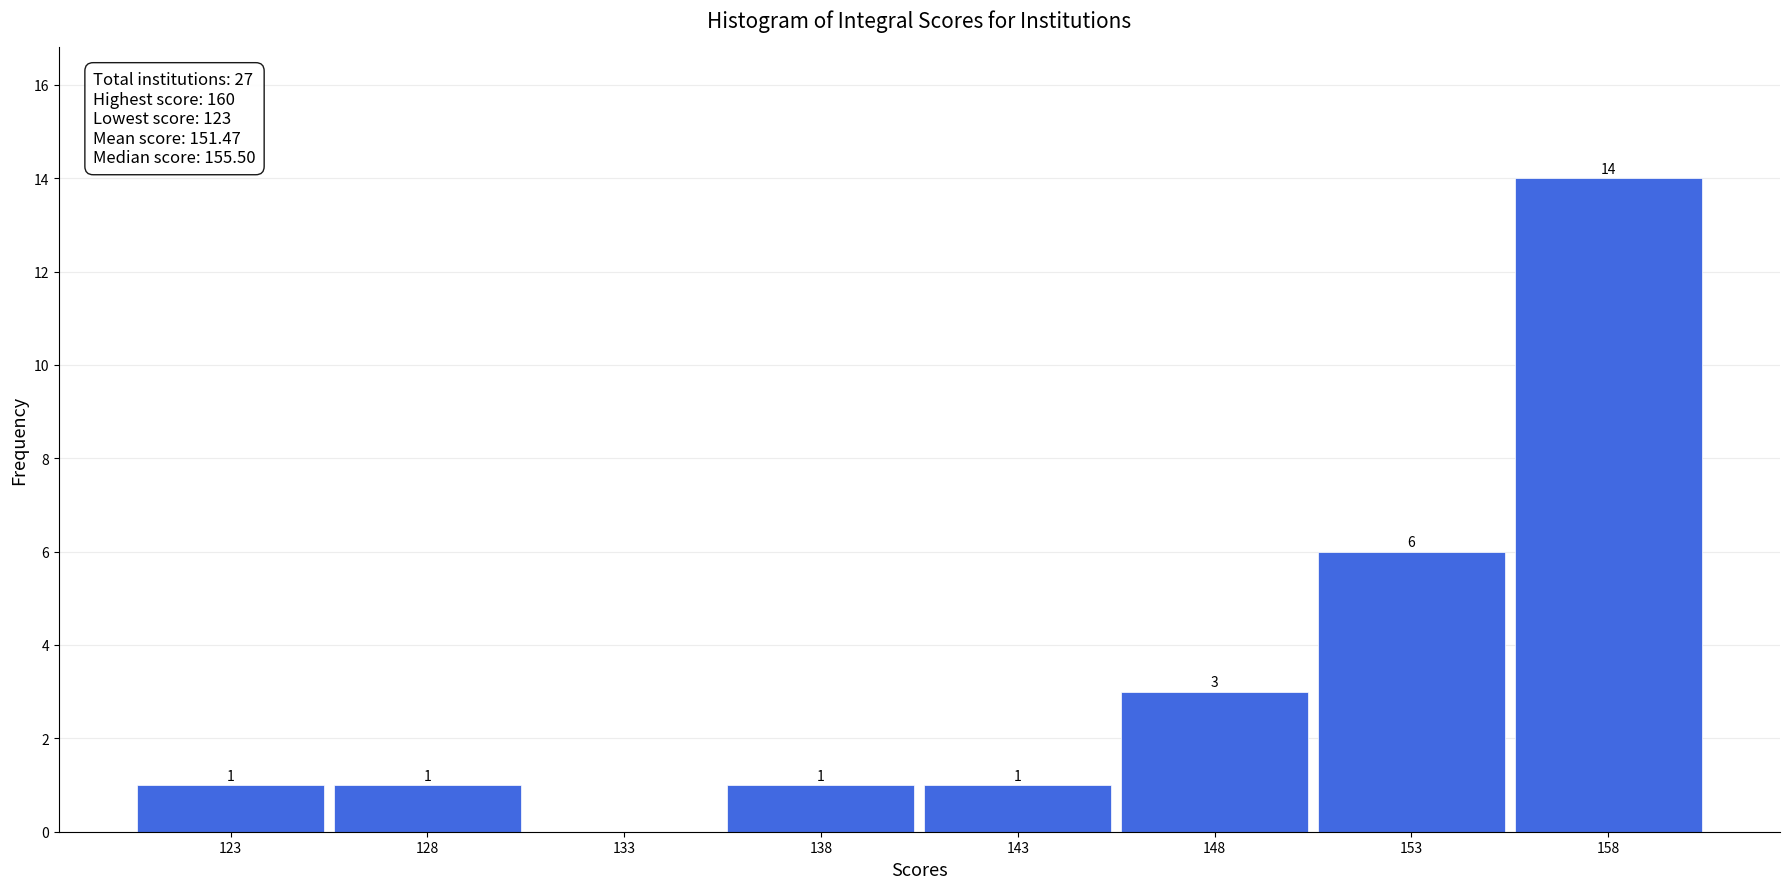

Over which range of the x-axis is the bar tallest?

155.5 to 160.5